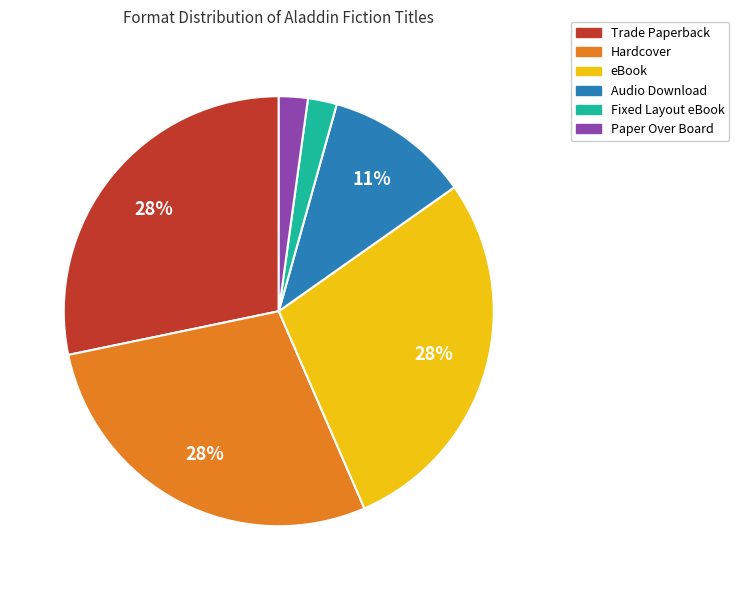

The Audio Download slice represents 22% of the pie. True or false?

False